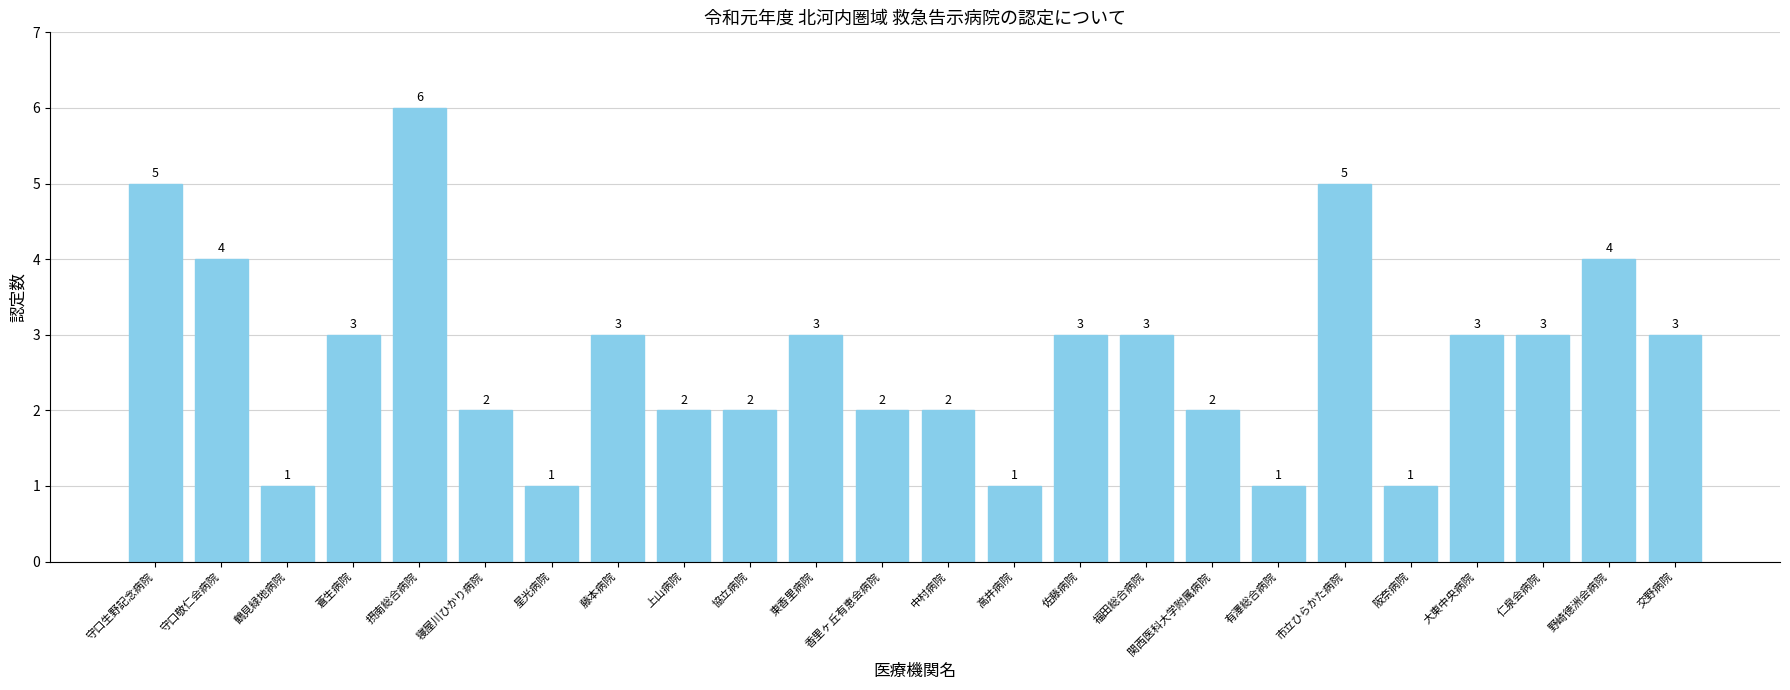

Which label corresponds to the largest value in the chart?

摂南総合病院